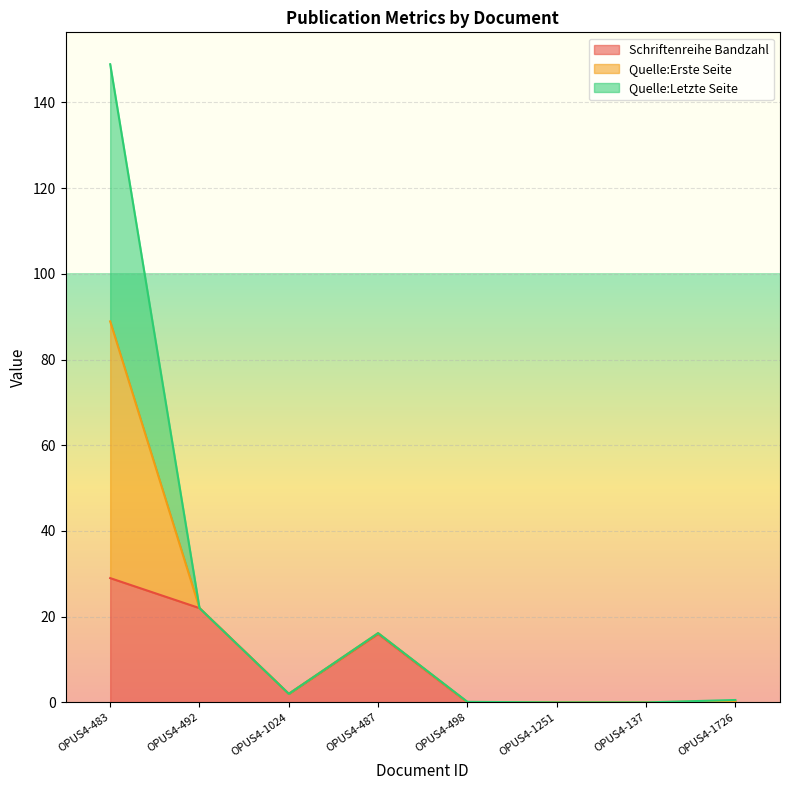

Which series changed the most between OPUS4-487 and OPUS4-1251?

Quelle:Erste Seite